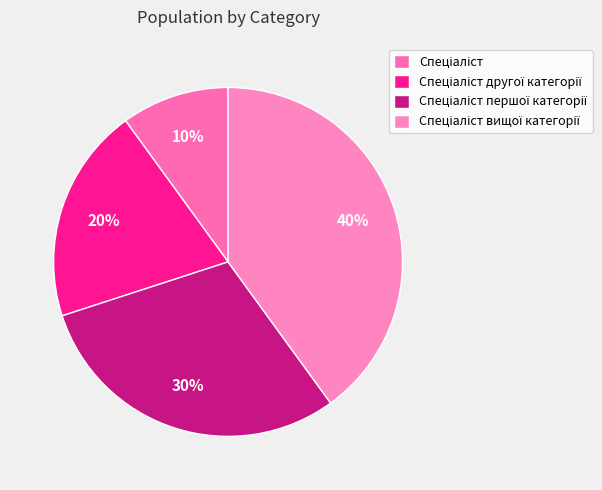

Which has a higher value, Спеціаліст вищої категорії or Спеціаліст?

Спеціаліст вищої категорії